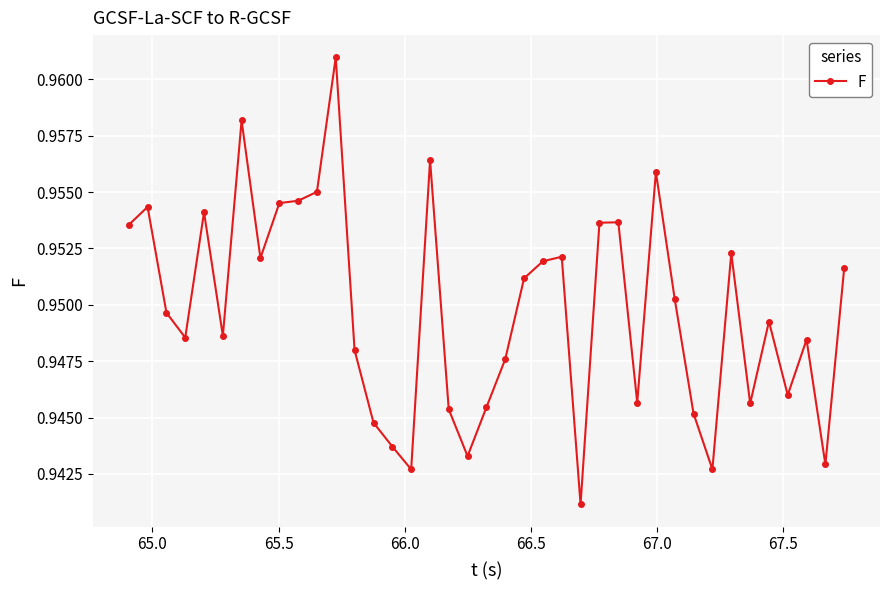

True or false: there are more than 1 points higher than both neighbors.

True